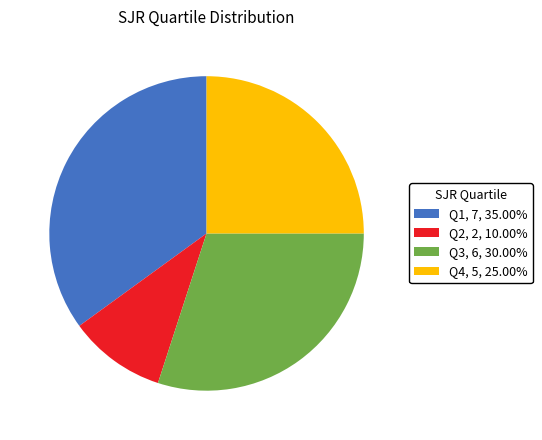

True or false: Q3 accounts for 30% of the total.

True